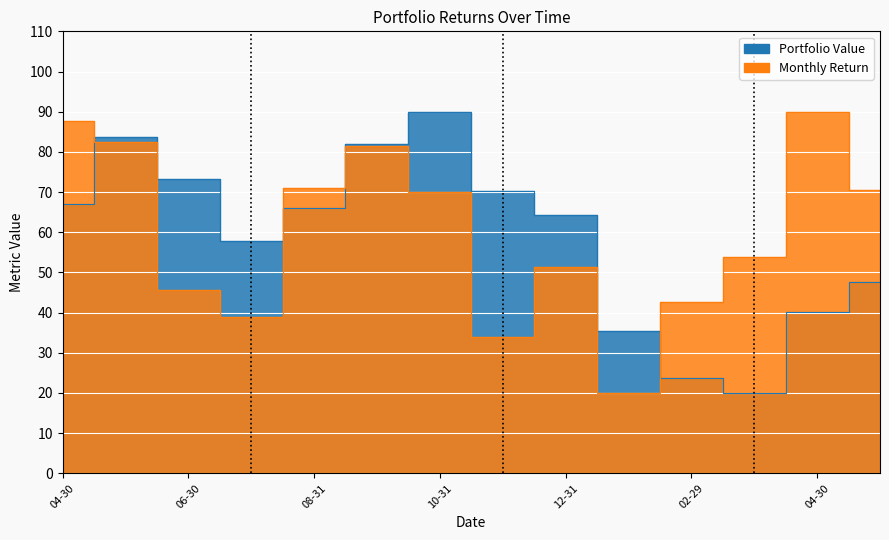

What position from the left is 2007-12-31?

9